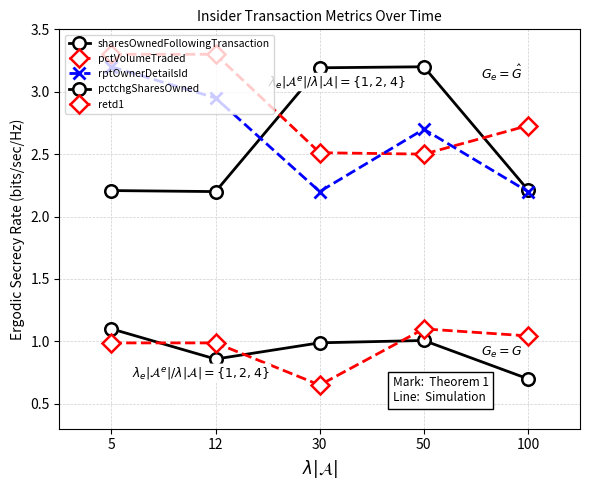

At 5, list the series in order from smallest to largest.

retd1, pctchgSharesOwned, sharesOwnedFollowingTransaction, rptOwnerDetailsId, pctVolumeTraded